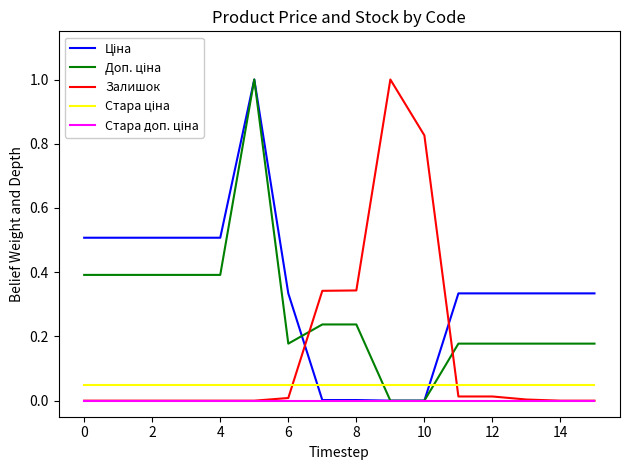

How many lines are shown in the chart?

5